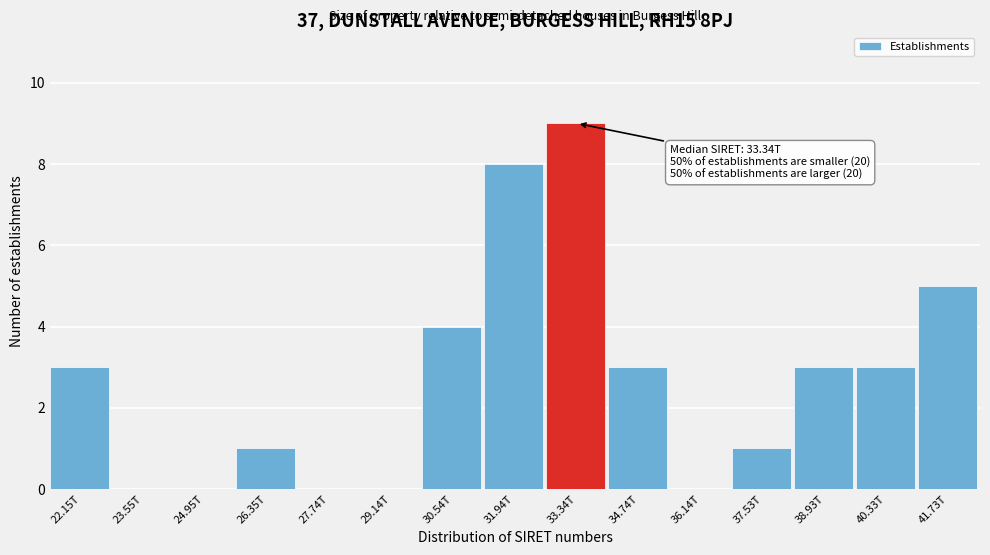

Reading left to right, extract all data points from this chart.

22.15T=3	23.55T=0	24.95T=0	26.35T=1	27.74T=0	29.14T=0	30.54T=4	31.94T=8	33.34T=9	34.74T=3	36.14T=0	37.53T=1	38.93T=3	40.33T=3	41.73T=5